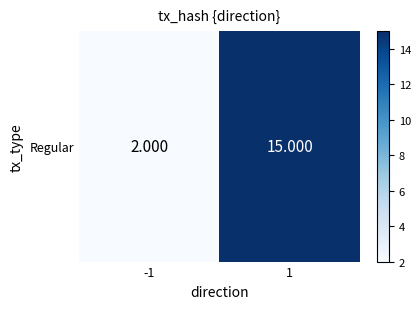

What is the ratio of the value at 1 to the value at -1?

7.5